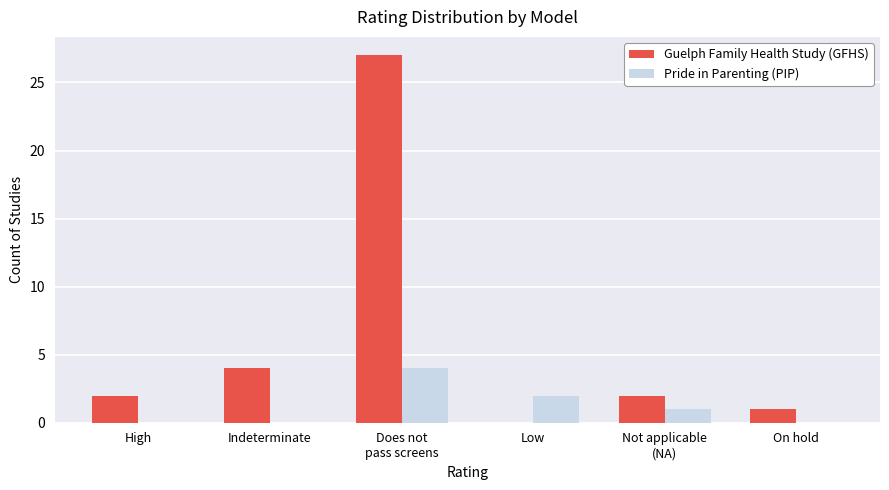

What is the maximum value for Pride in Parenting (PIP)?

4